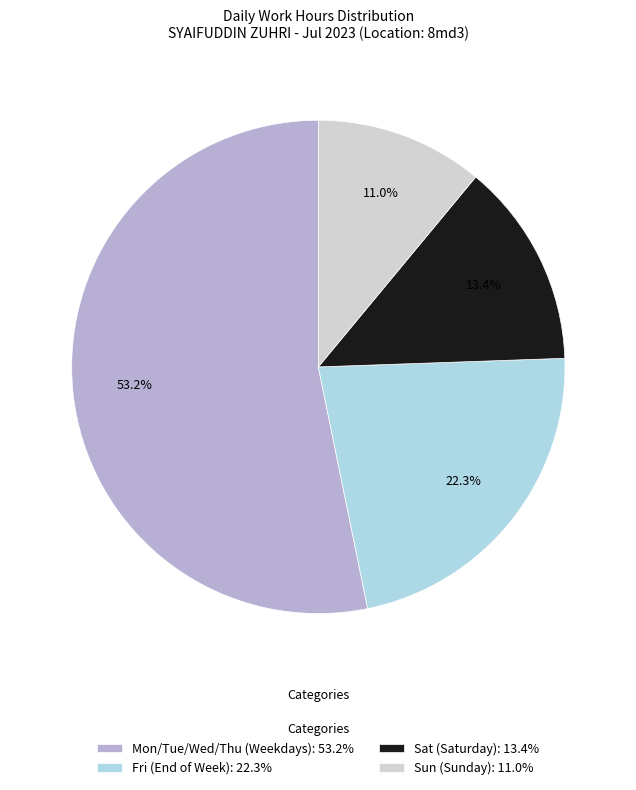

Which category has the biggest portion of the pie?

Mon/Tue/Wed/Thu (Weekdays): 53.2%